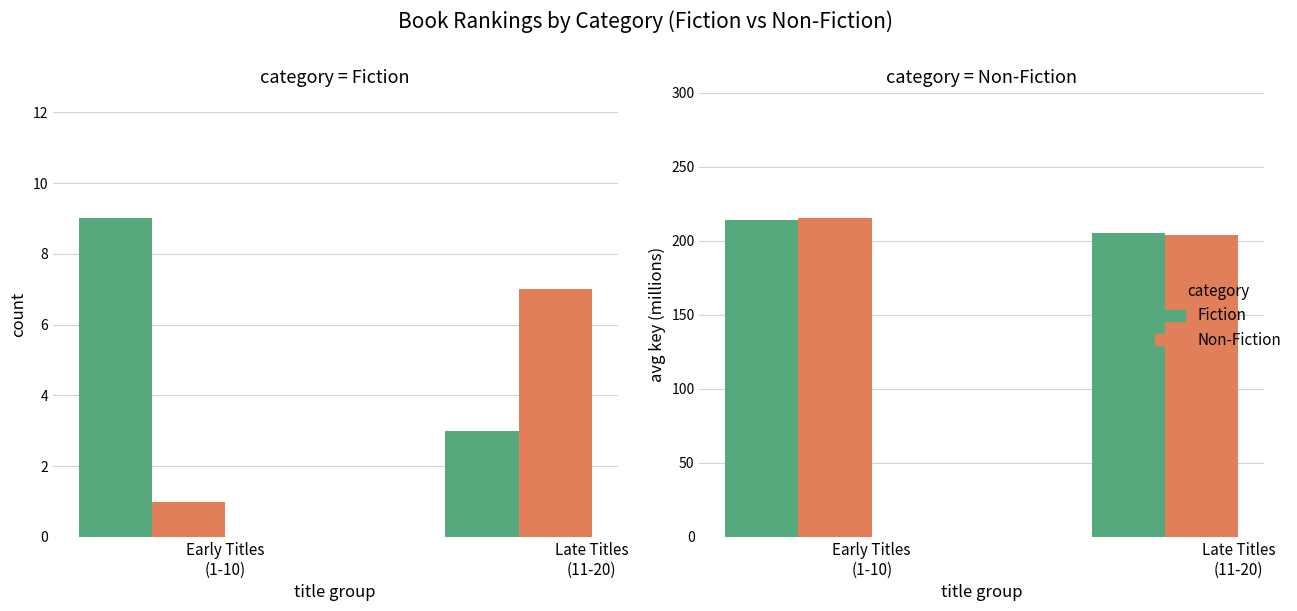

Reading right to left, extract all data points from this chart.

Fiction: 205.0	214.2
Non-Fiction: 203.6	215.2